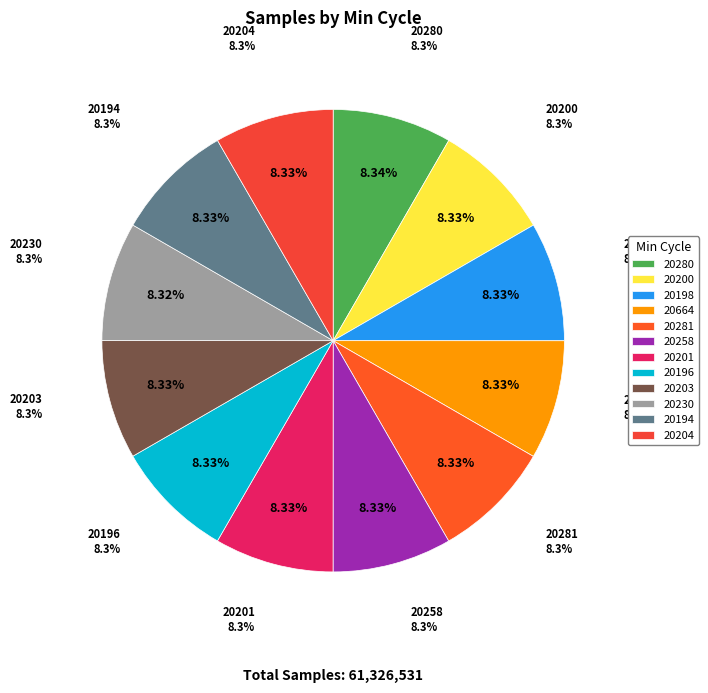

How many slices are in this pie chart?

12